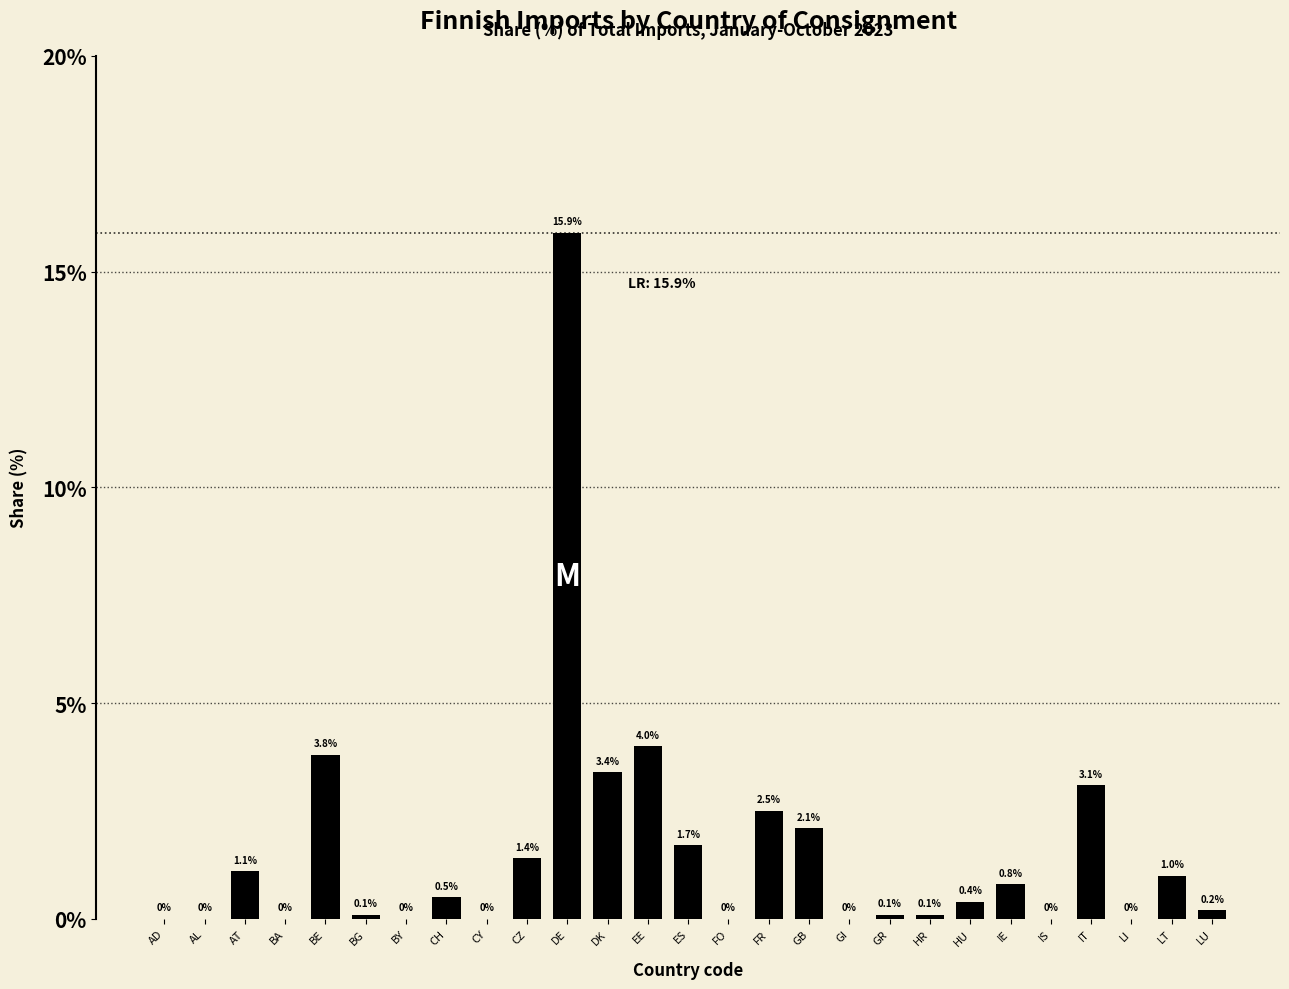

Reading left to right, what are all the values shown in this chart?

AD=0.0	AL=0.0	AT=1.1	BA=0.0	BE=3.8	BG=0.1	BY=0.0	CH=0.5	CY=0.0	CZ=1.4	DE=15.9	DK=3.4	EE=4.0	ES=1.7	FO=0.0	FR=2.5	GB=2.1	GI=0.0	GR=0.1	HR=0.1	HU=0.4	IE=0.8	IS=0.0	IT=3.1	LI=0.0	LT=1.0	LU=0.2